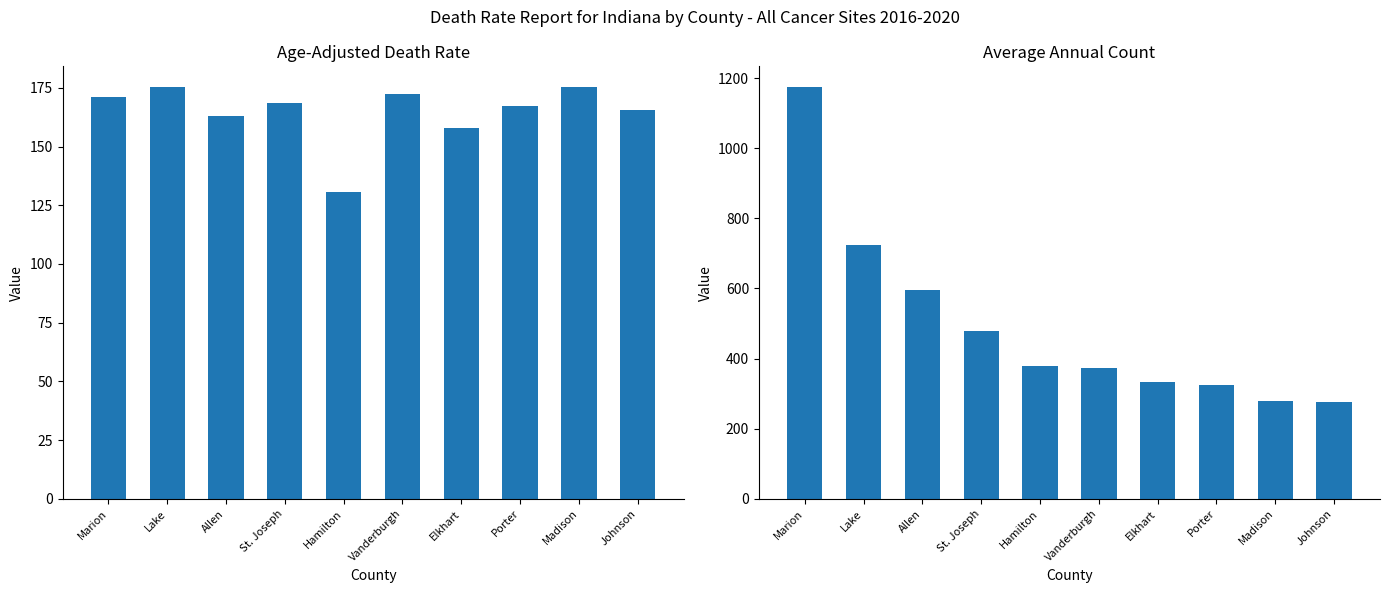

Where is Age-Adjusted Death Rate nearest to the value 153?

Elkhart